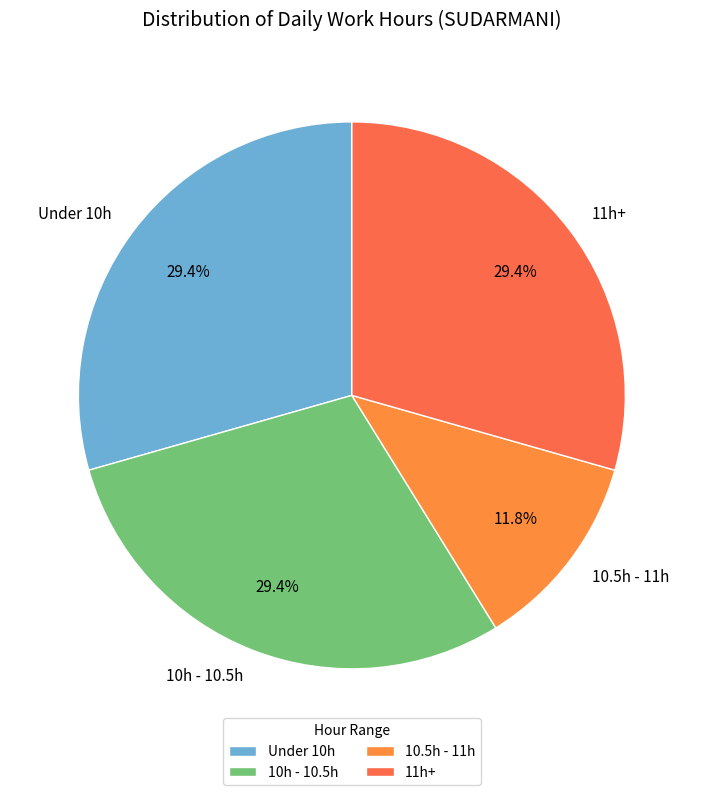

Approximately how many times larger is the value at Under 10h compared to 11h+?

1.0